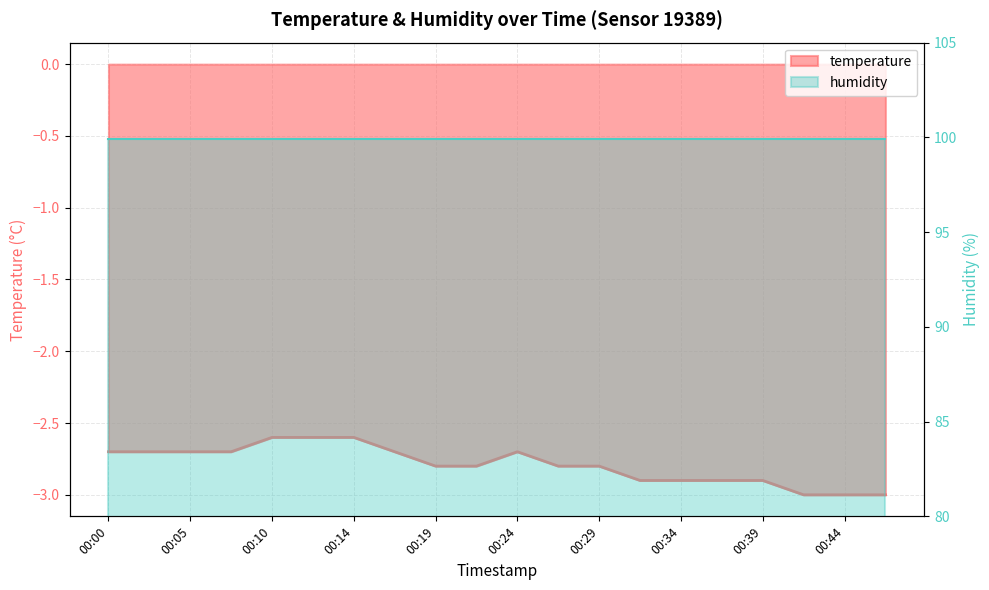

The chart shows a value of -2.7 at 00:17. True or false?

True